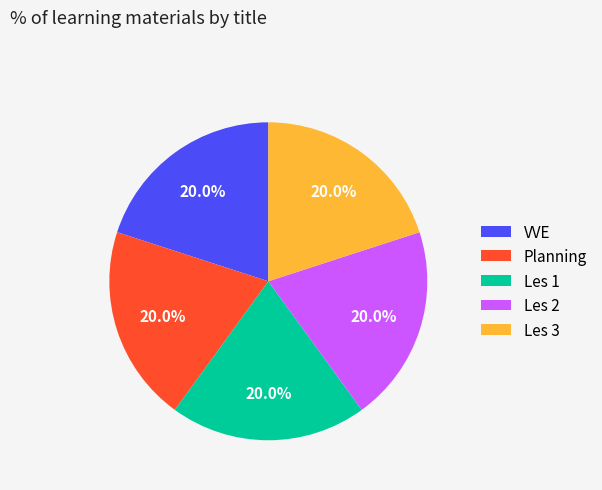

Combined, do Les 3 and Les 2 account for over 50%?

No